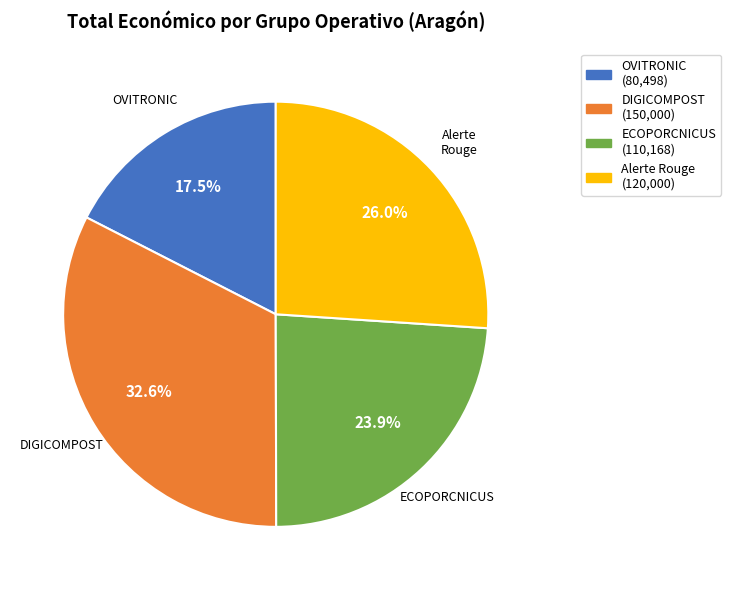

Between ECOPORCNICUS (110,168) and Alerte Rouge (120,000), which is larger?

Alerte Rouge (120,000)